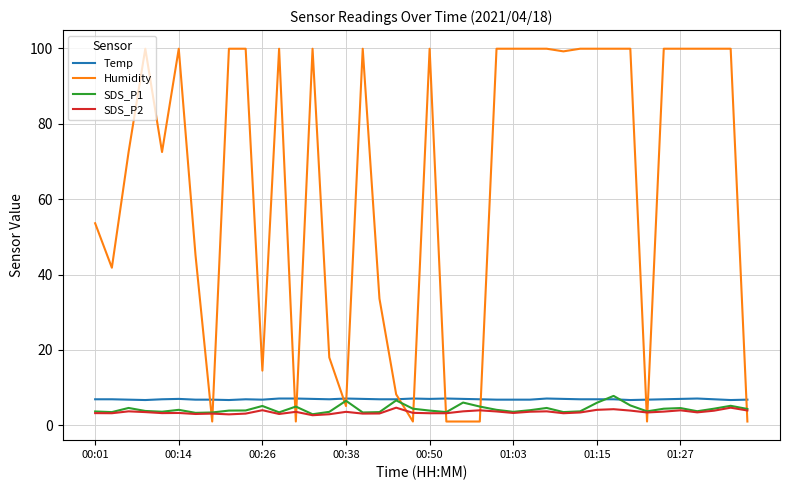

Which series has the largest total across all categories?

Humidity